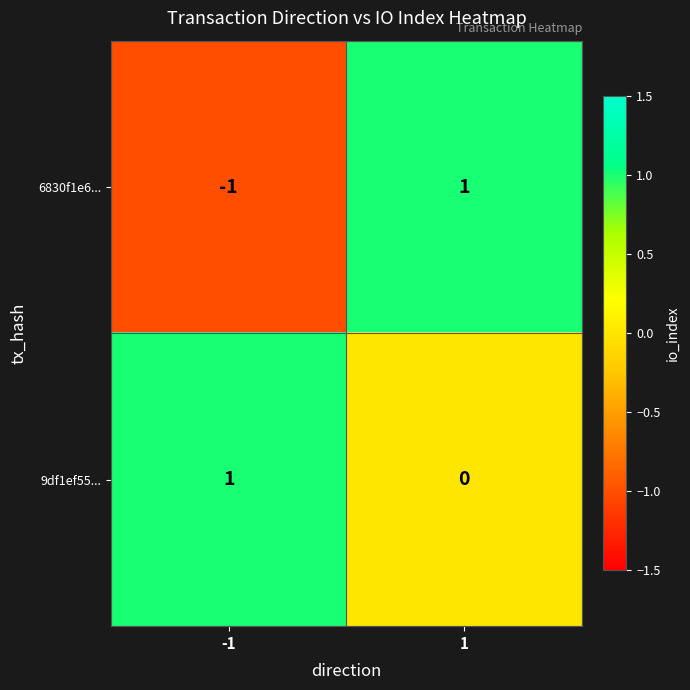

The value of 9df1ef55... at -1 is 2. True or false?

False